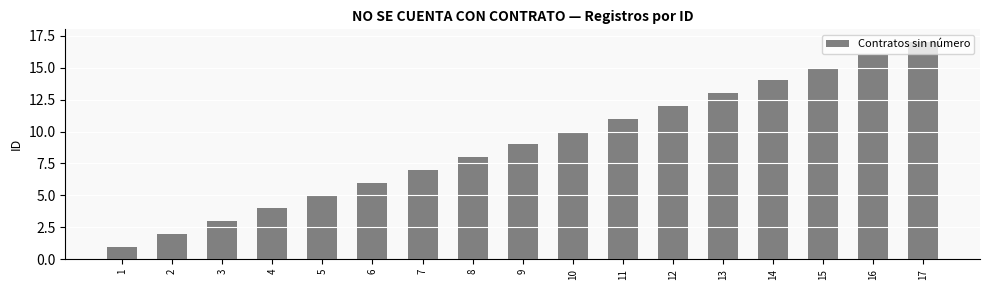

What is the difference between the maximum and minimum values?

16